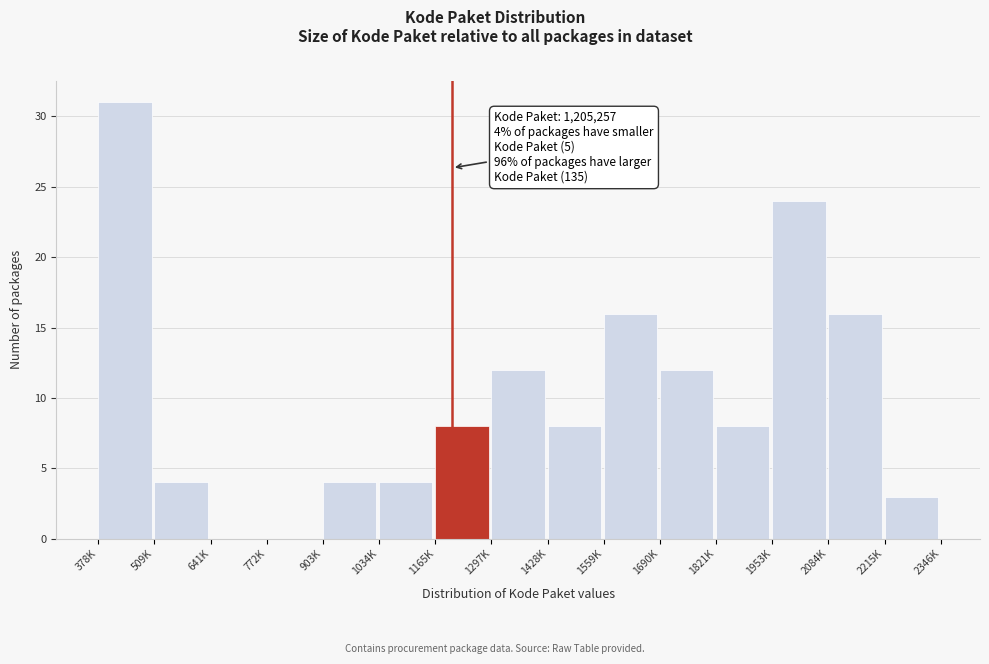

Reading left to right, transcribe all the data shown in this chart.

378K=31	509K=4	641K=0	772K=0	903K=4	1034K=4	1165K=8	1297K=12	1428K=8	1559K=16	1690K=12	1821K=8	1953K=24	2084K=16	2215K=3